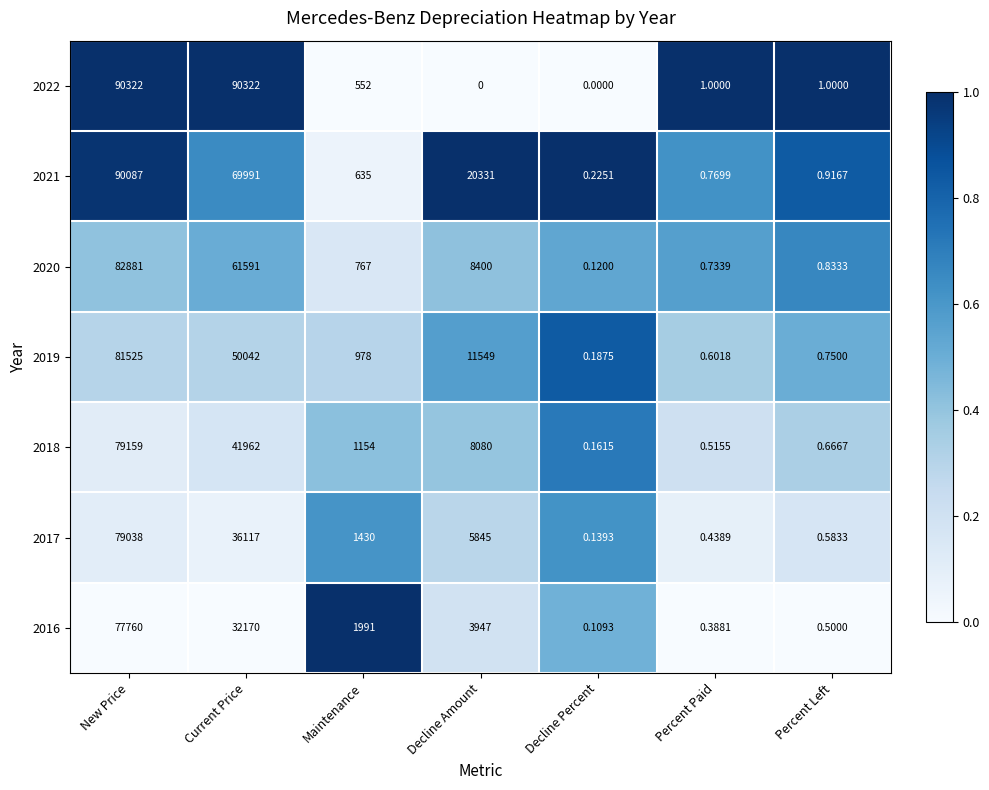

How many data points does each series have?

7